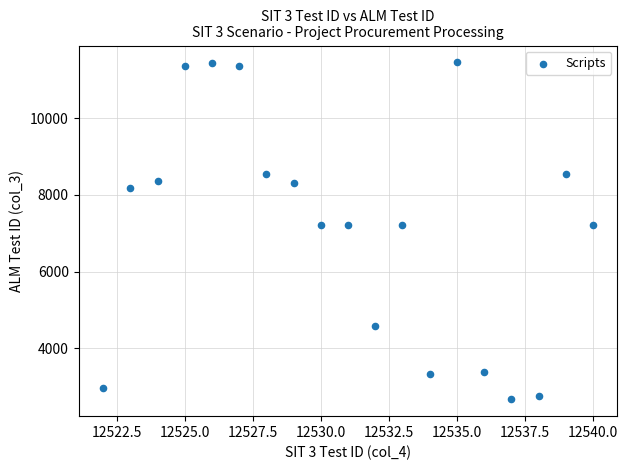

What is the range of Y values (max minus min)?

8790